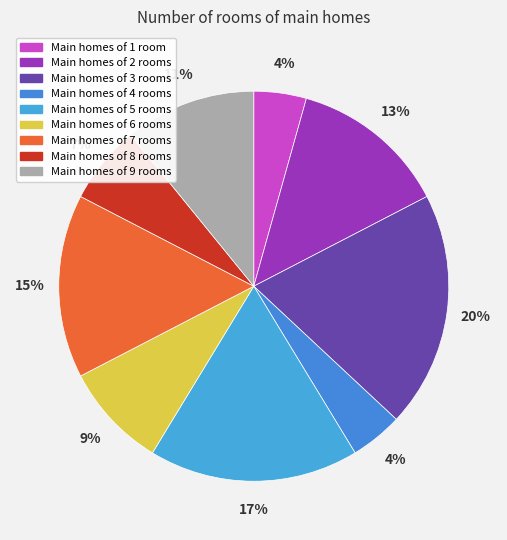

How many segments does this pie chart have?

9